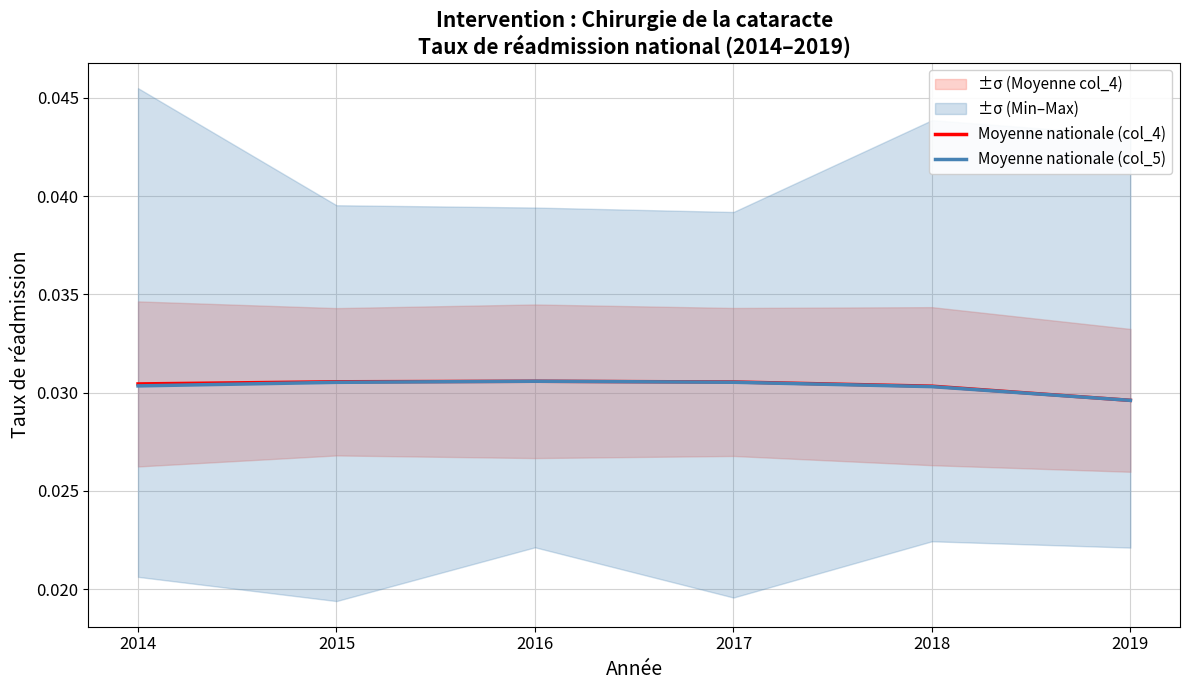

After their last crossing, which series has the higher values: Moyenne nationale (col_4) or Moyenne nationale (col_5)?

Moyenne nationale (col_4)